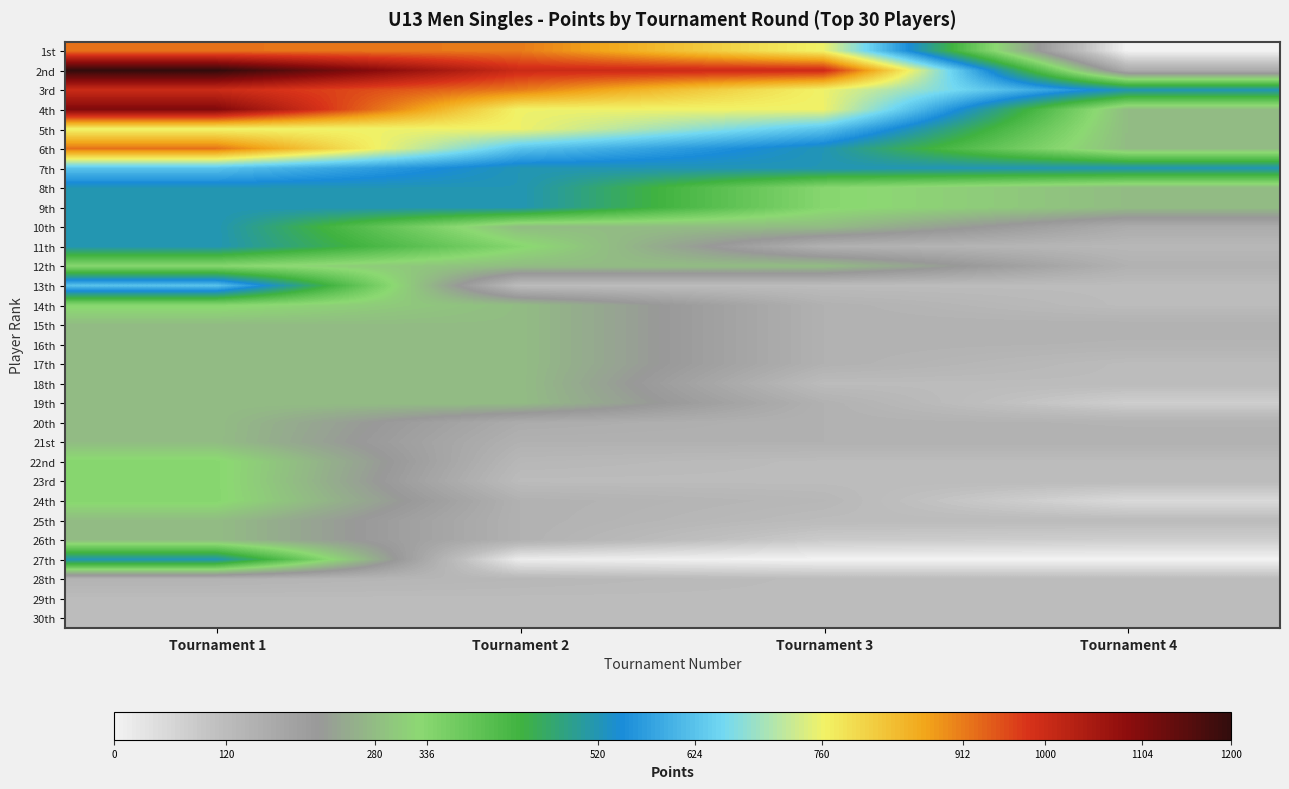

Which category has the highest value in the 10th series?

Tournament 1